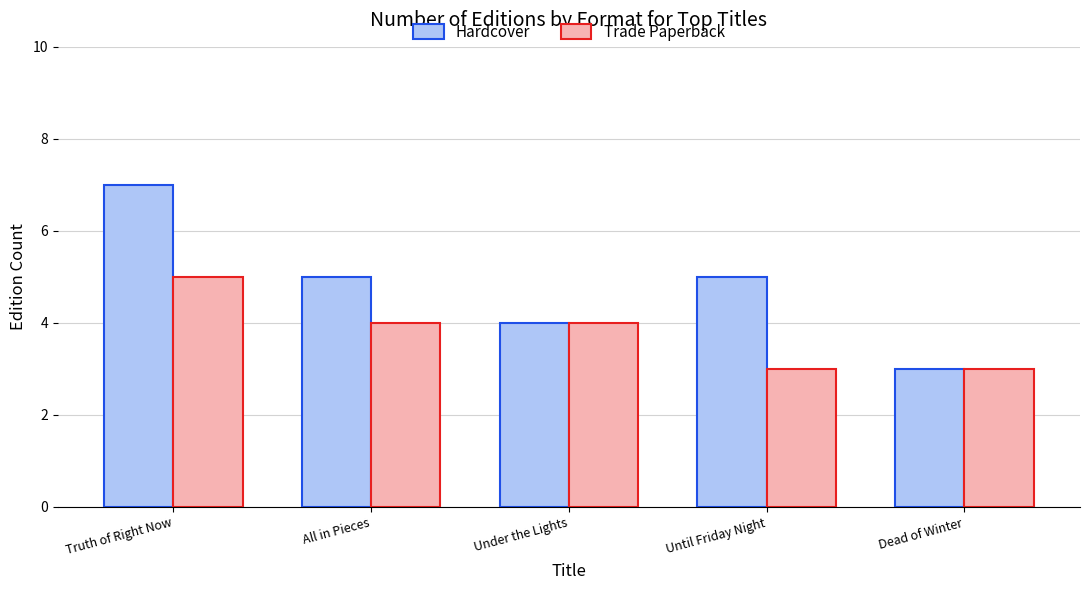

Rank the series at Truth of Right Now from highest to lowest value.

Hardcover, Trade Paperback